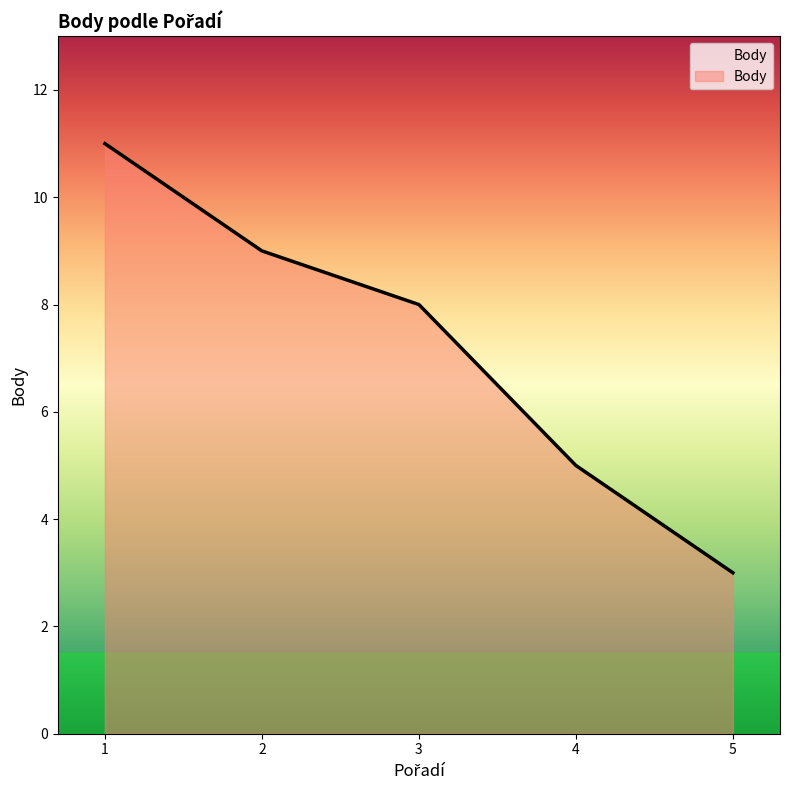

What is the difference between the maximum and minimum values?

8